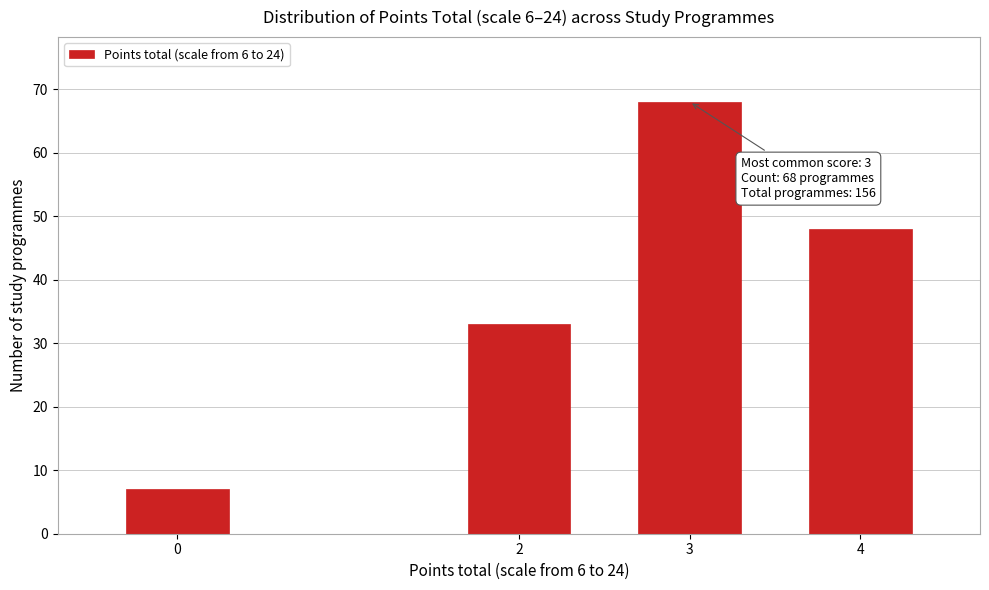

Reading left to right, list all the values displayed in this chart.

7	33	68	48